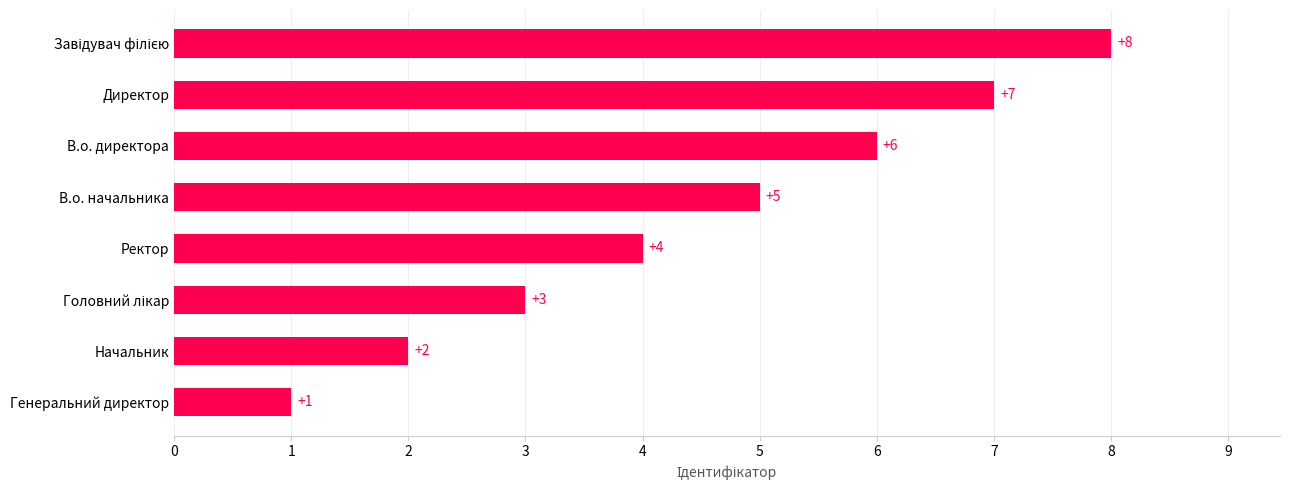

Between Генеральний директор and Директор, which is larger?

Директор